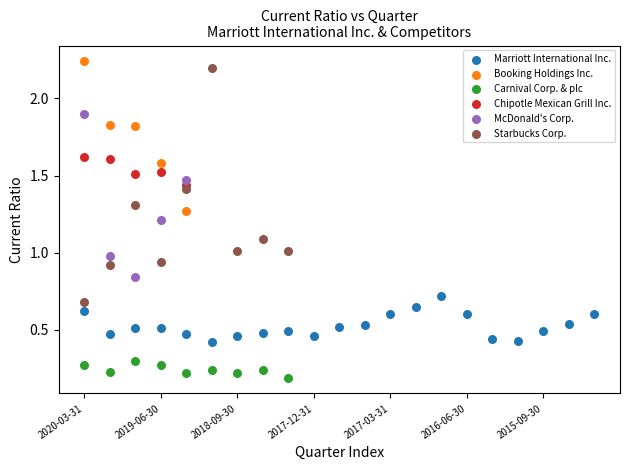

What are all the series names shown in the legend?

Marriott International Inc., Booking Holdings Inc., Carnival Corp. & plc, Chipotle Mexican Grill Inc., McDonald's Corp., Starbucks Corp.